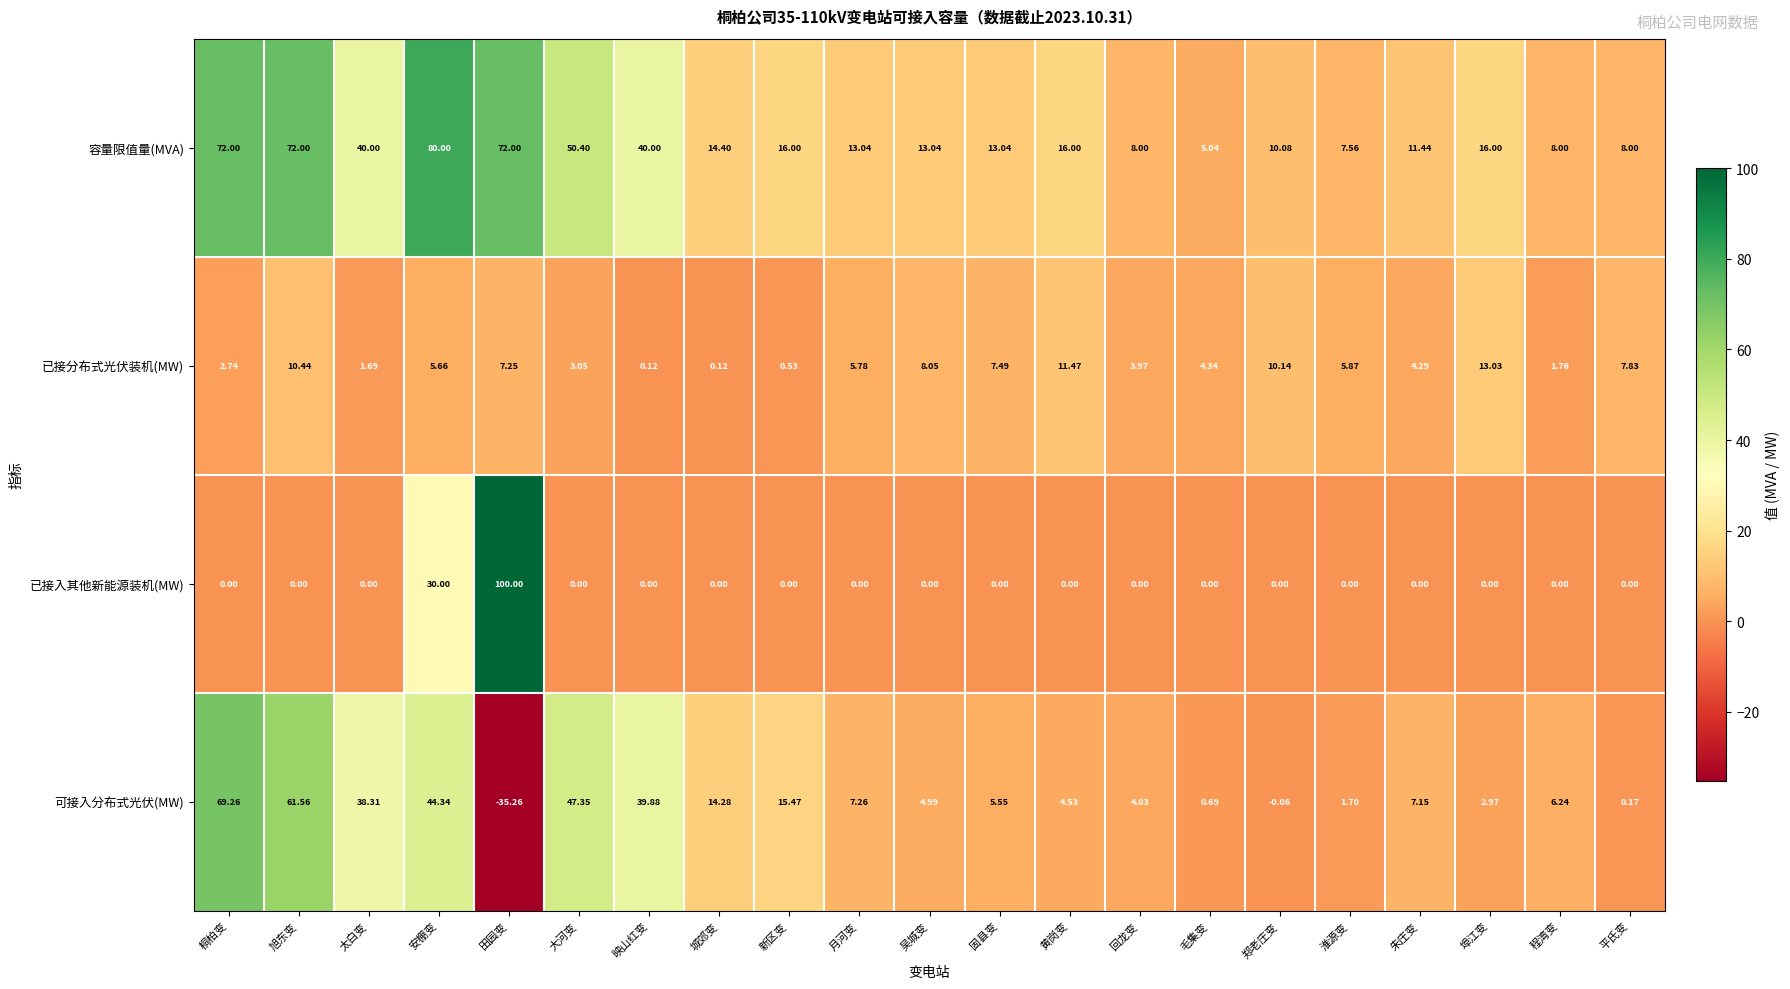

At which label is 可接入分布式光伏(MW) closest to 17?

新区变